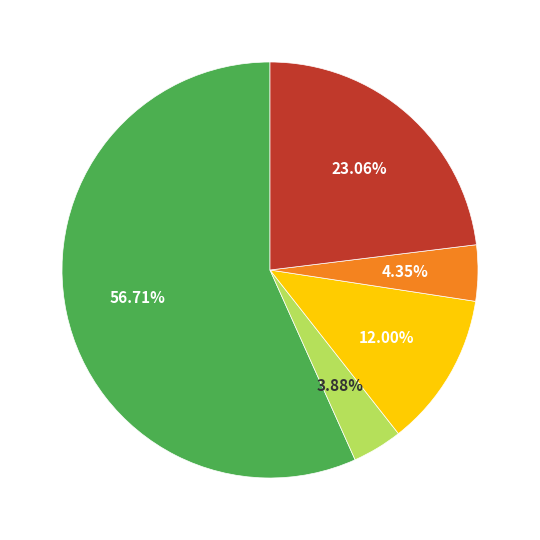

How many segments does this pie chart have?

5